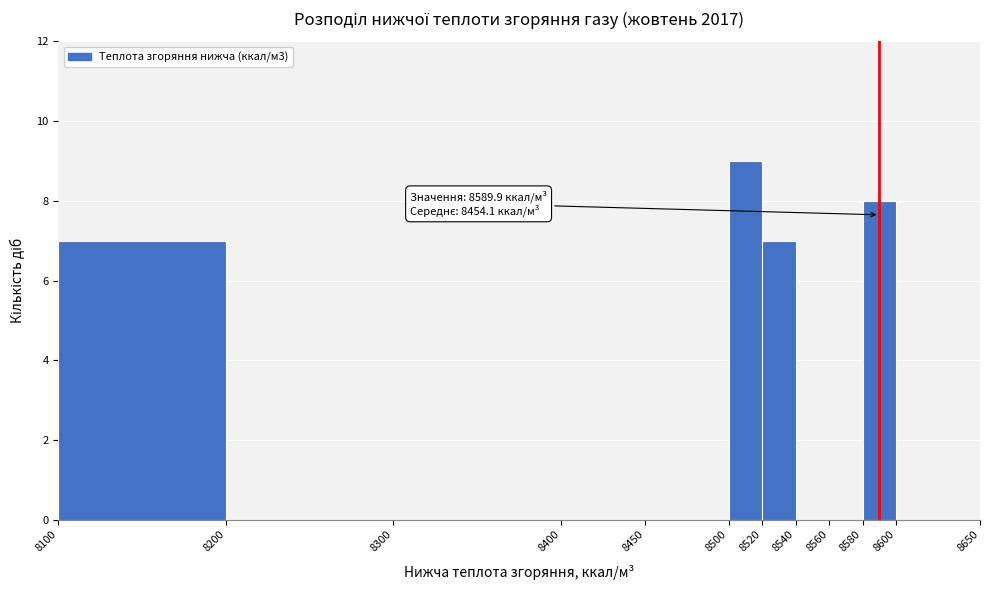

Which range on the x-axis has the tallest bar?

8500 to 8520